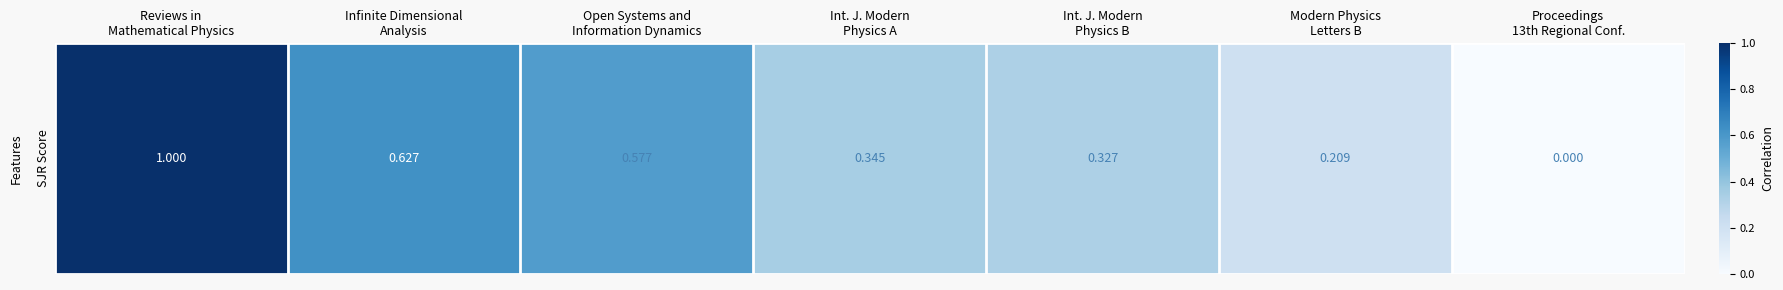

The chart shows a value of 0.2 at Modern Physics
Letters B. True or false?

True